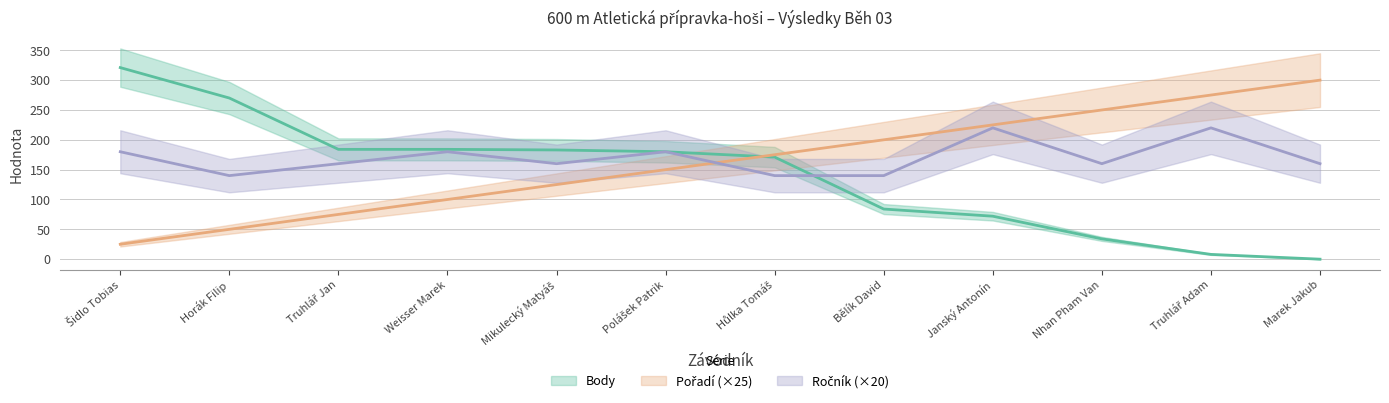

Does the chart display data point markers on the line(s)?

No